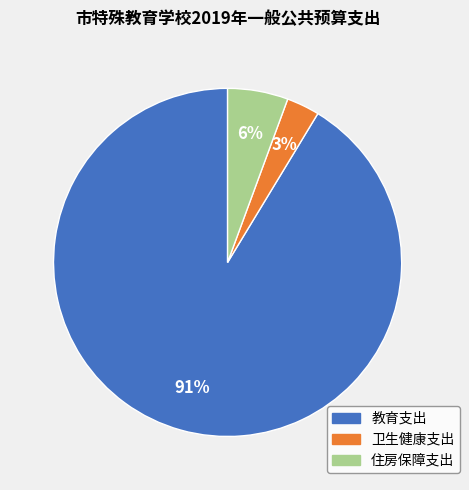

Count the number of slices in the pie.

3